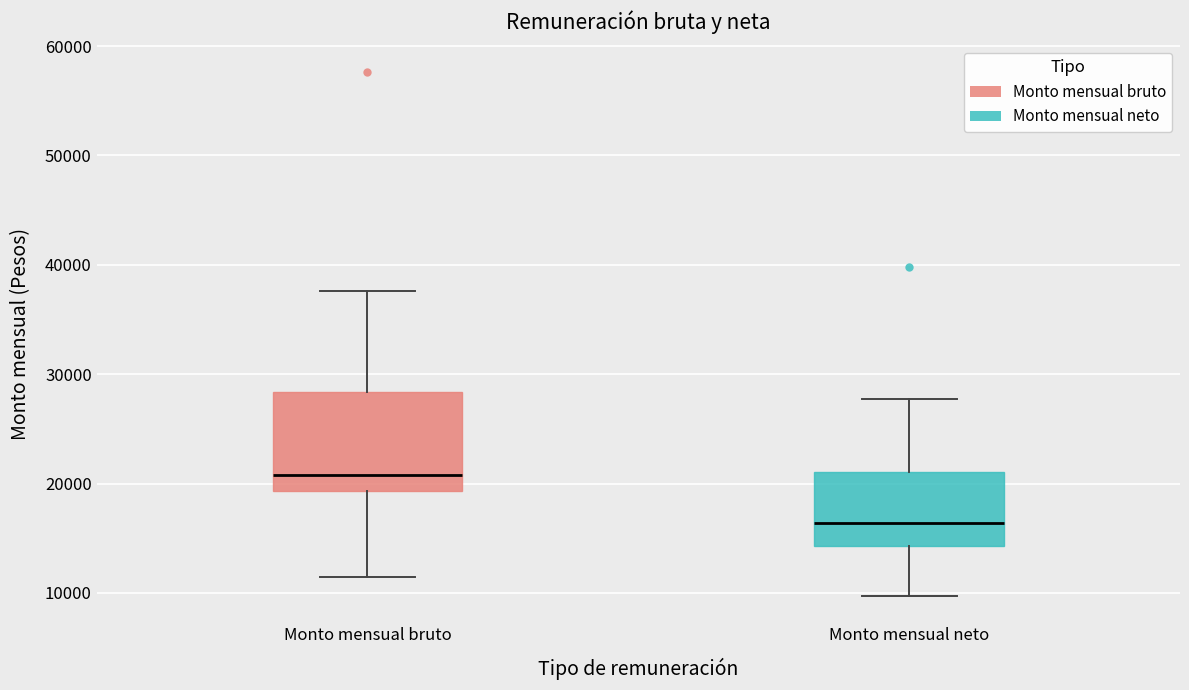

Which box has the highest median line?

Monto mensual bruto